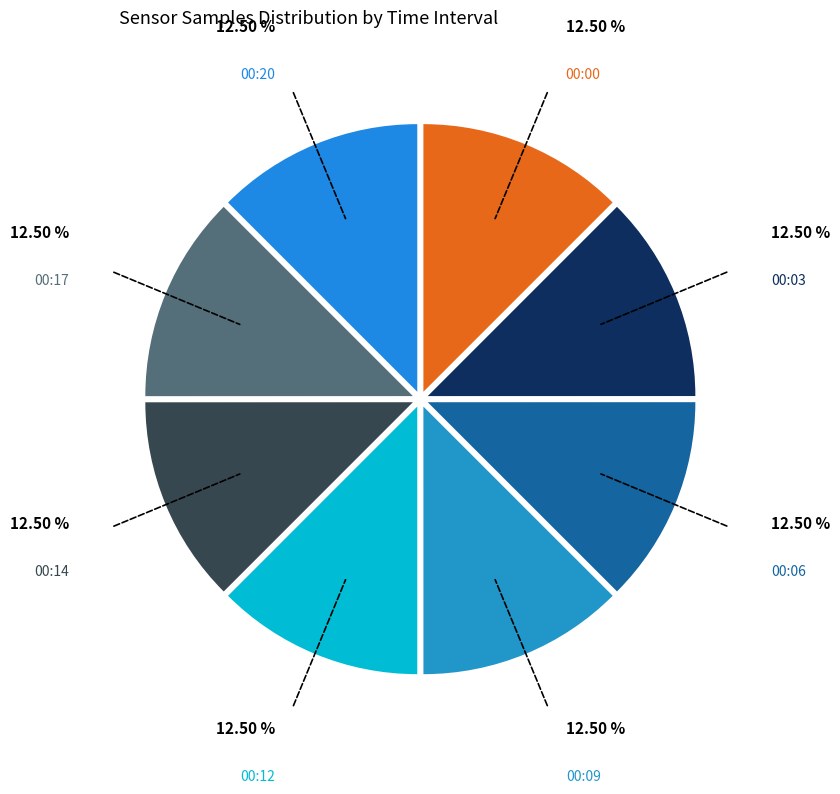

What is the ratio of the value at 00:17 to the value at 00:14?

1.0